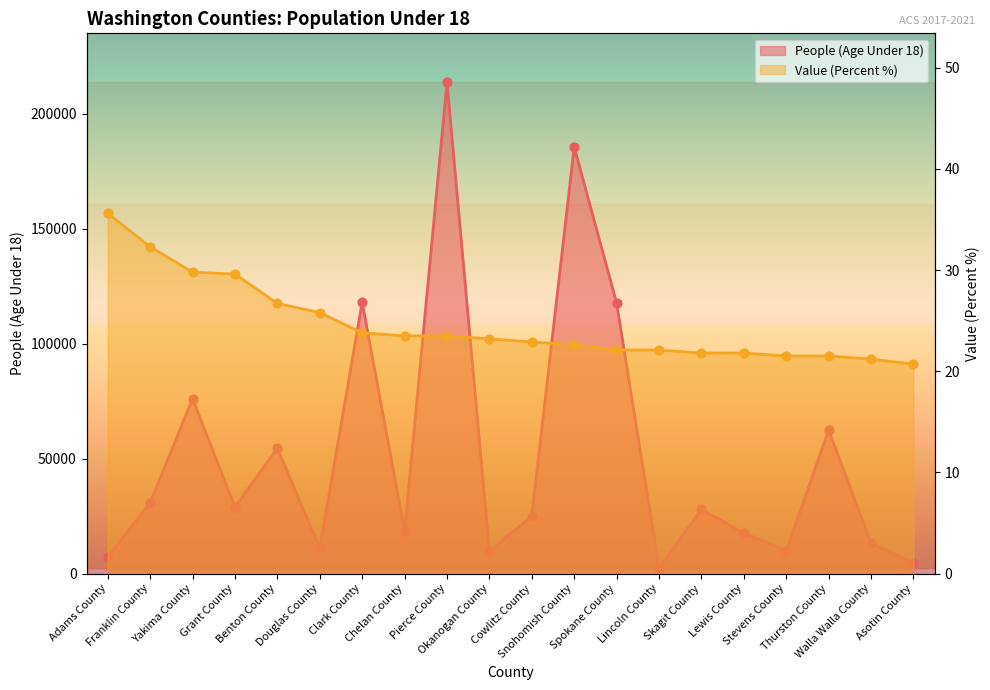

Which series contains the highest Y value?

People (Age Under 18)